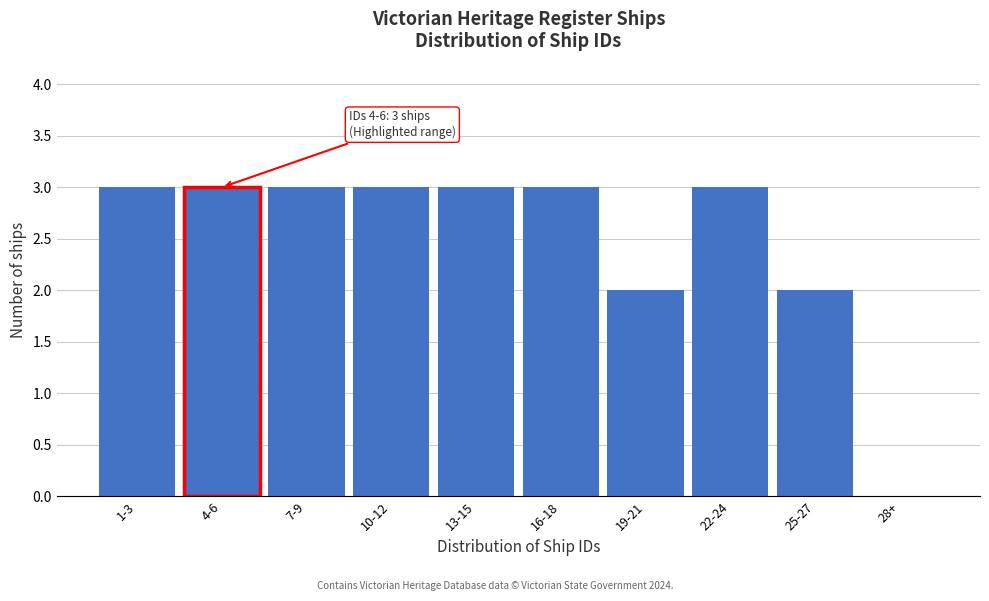

Reading left to right, what are all the values shown in this chart?

1-3=3	4-6=3	7-9=3	10-12=3	13-15=3	16-18=3	19-21=2	22-24=3	25-27=2	28+=0